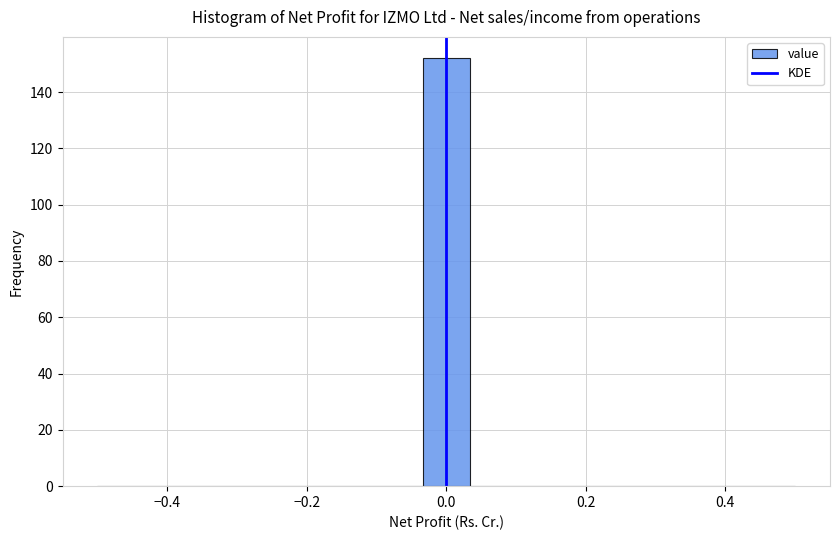

Around what value on the x-axis is the tallest bar? Give the approximate position of its centre, as read against the axis.

0.00